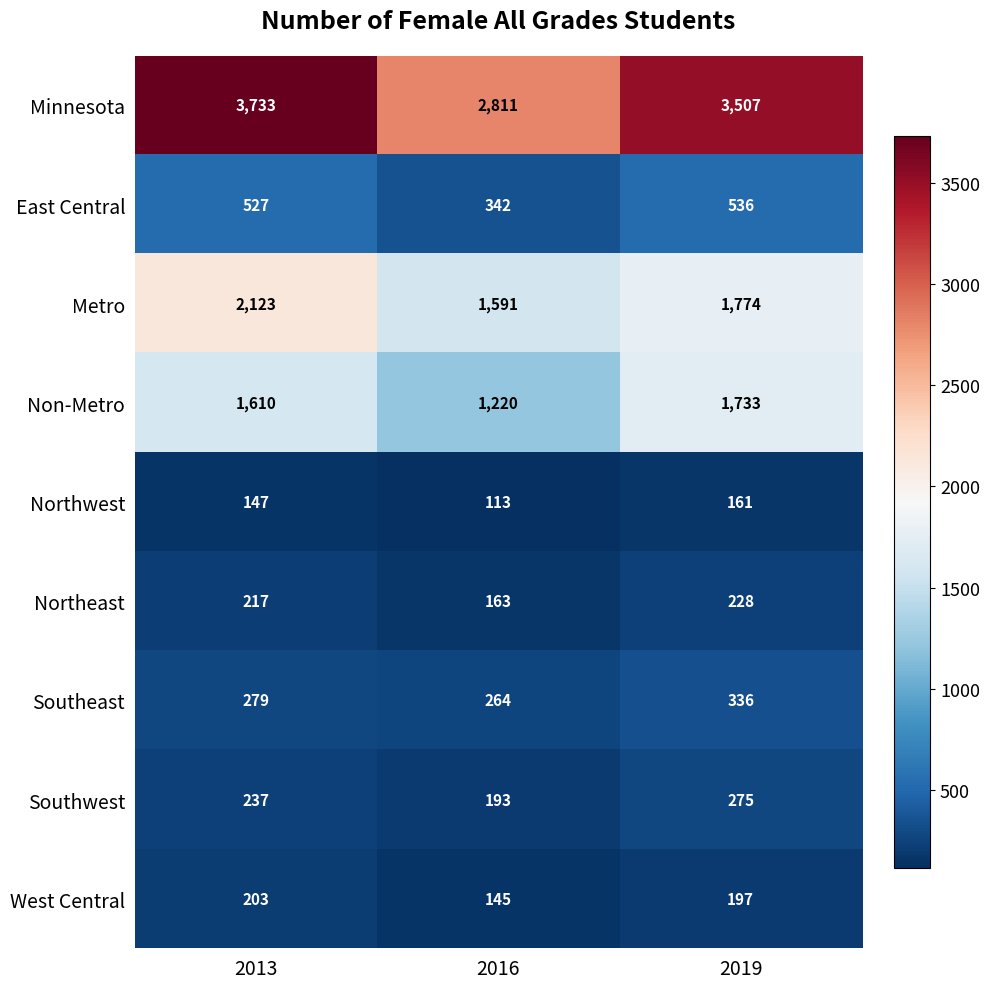

Rank the series by their maximum value, from lowest to highest.

Northwest, West Central, Northeast, Southwest, Southeast, East Central, Non-Metro, Metro, Minnesota